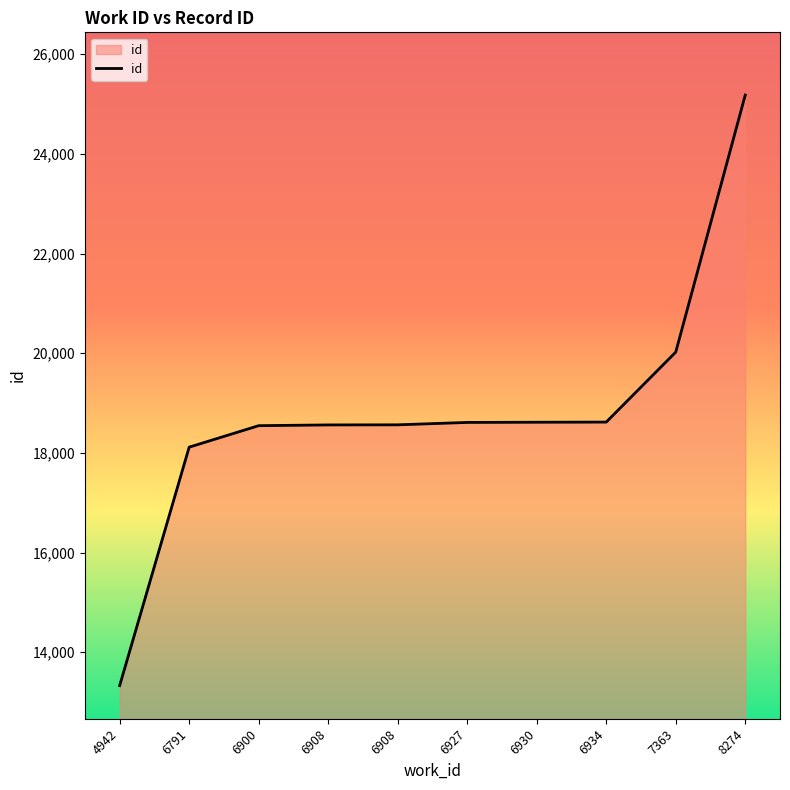

The value at 6908 is 32931. True or false?

False